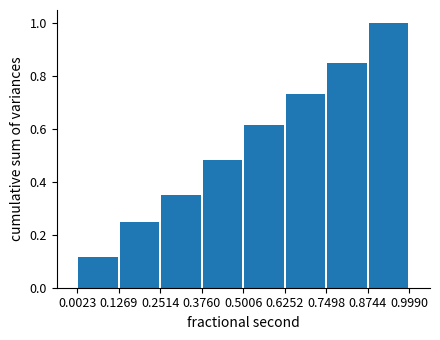

Which range on the x-axis has the tallest bar?

0.8744 to 0.9990